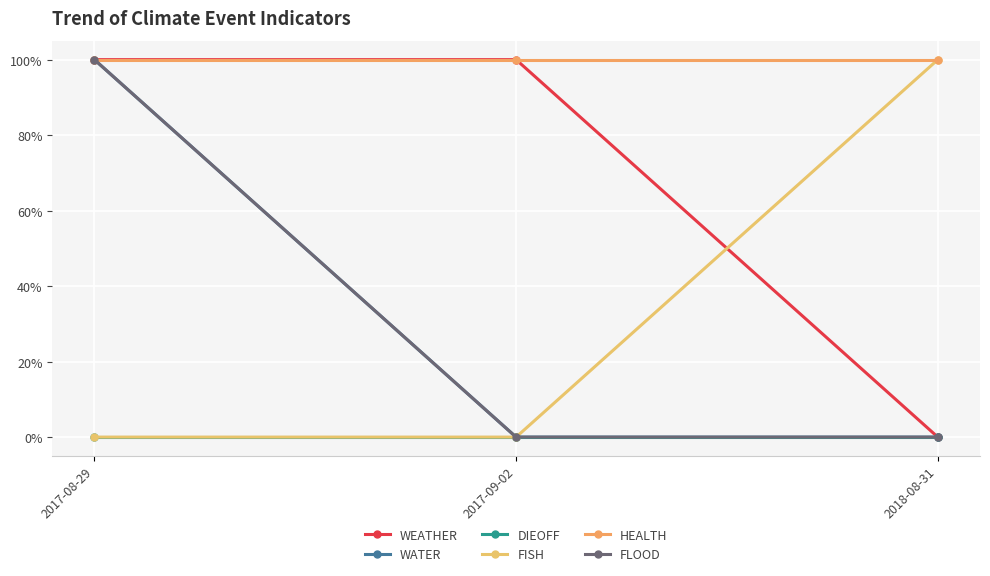

What is the approximate value of HEALTH at 2017-09-02?

1